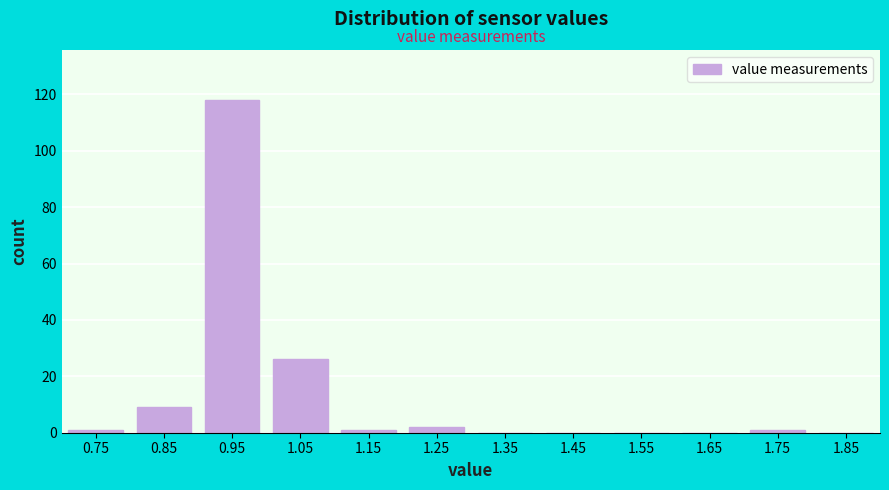

Reading left to right, extract all data points from this chart.

0.75=1	0.85=9	0.95=118	1.05=26	1.15=1	1.25=2	1.35=0	1.45=0	1.55=0	1.65=0	1.75=1	1.85=0